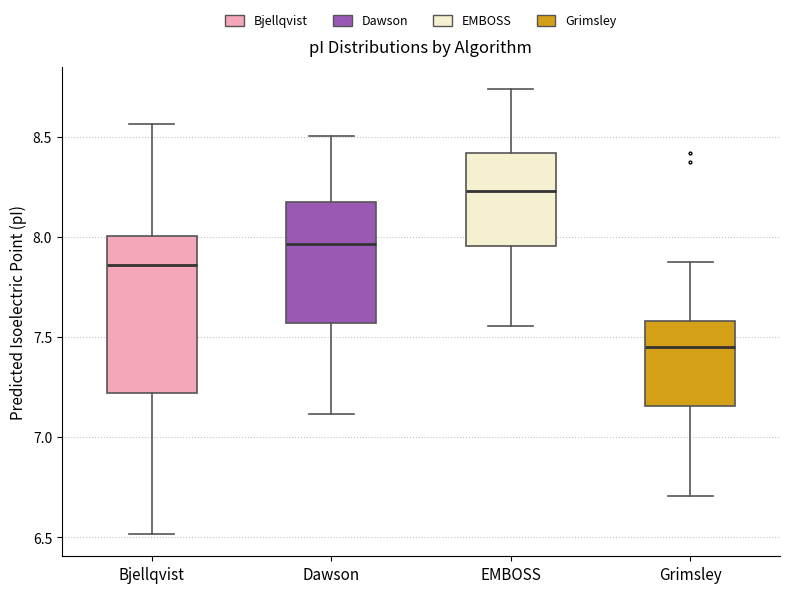

Where is the upper edge of the box for Dawson on the y-axis? The values are not printed on the chart, so give them approximately, as read against the axis.

8.20